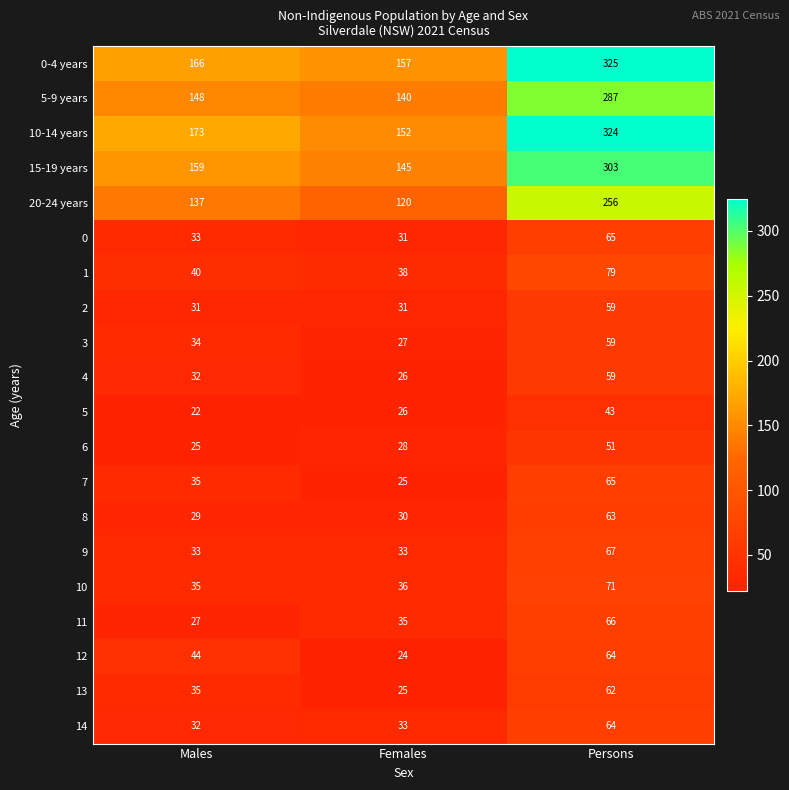

What is the difference between the maximum and second lowest values in the 10 series?

35